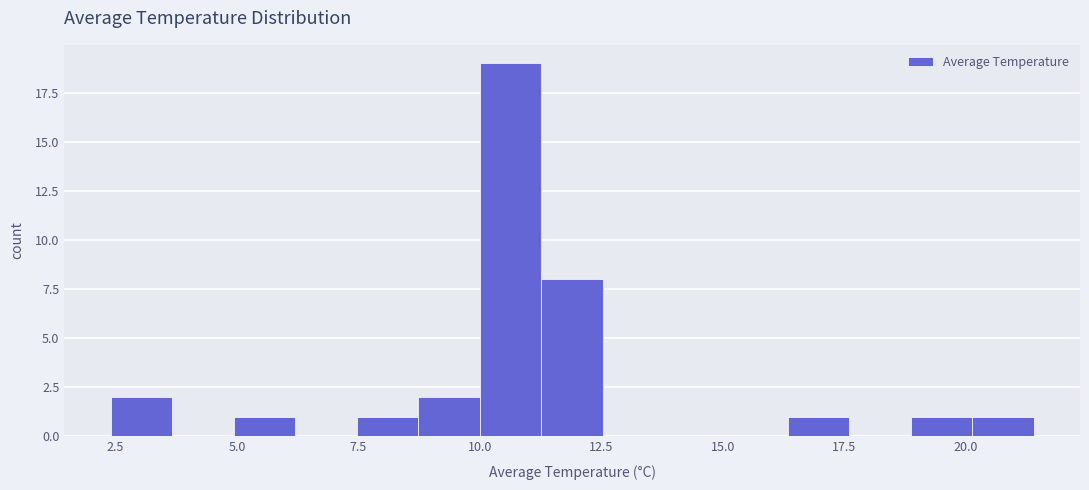

Read against the x-axis, roughly where is the centre of the tallest bar?

10.5